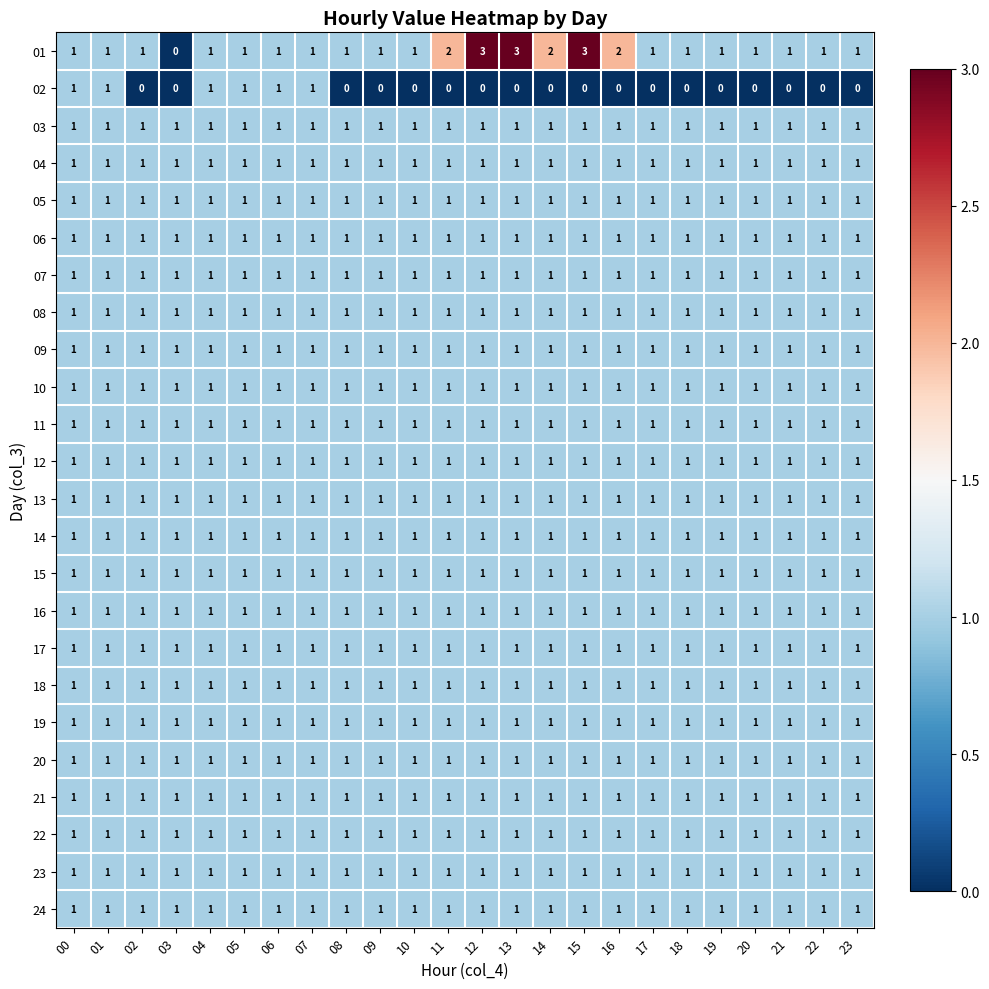

True or false: 10 has a value of 1 at 06.

True